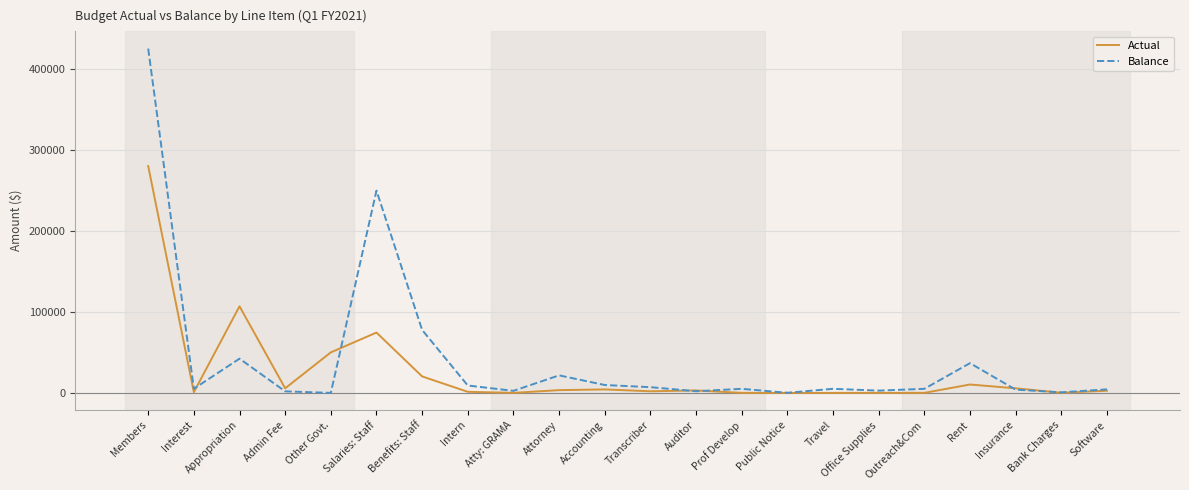

At which label is Balance closest to 212500?

Salaries: Staff